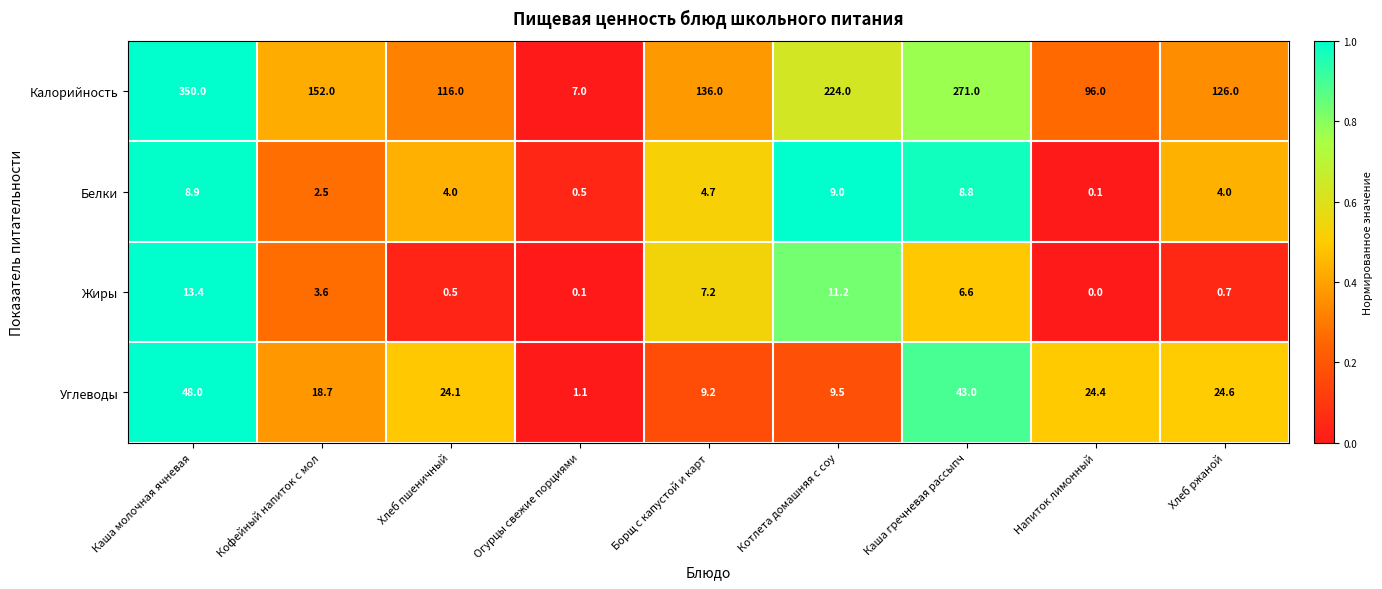

What is the average value of the Углеводы series?

22.5